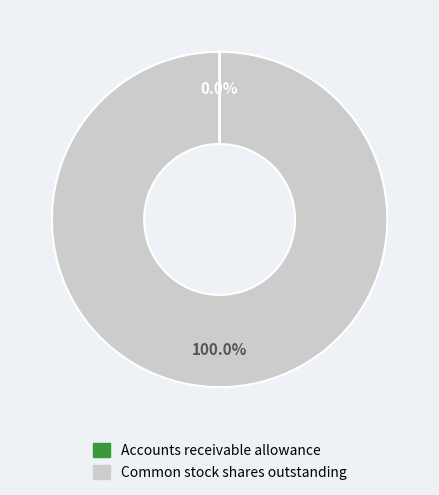

What is the largest slice in the pie chart?

Common stock shares outstanding